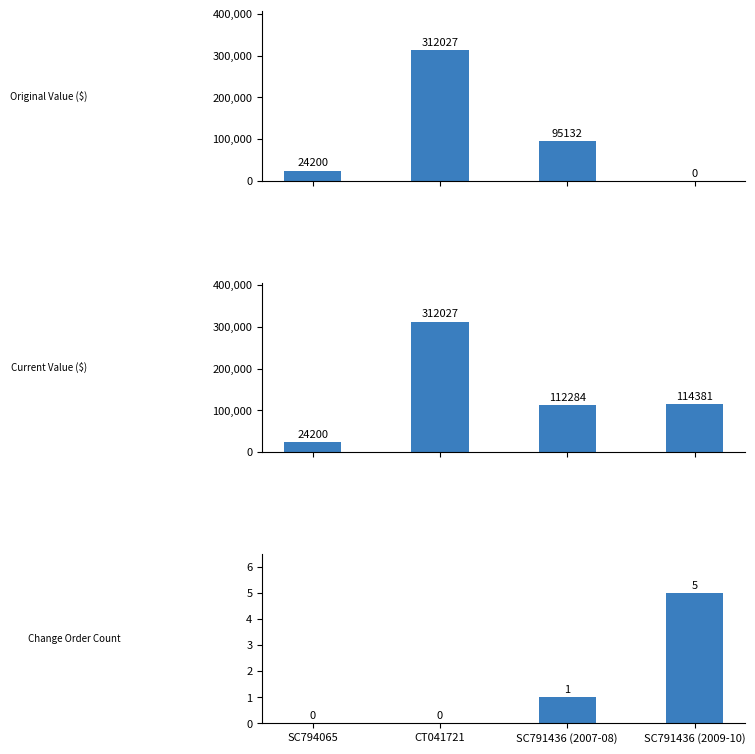

The value of Change Order Count at CT041721 is -3.3. True or false?

False